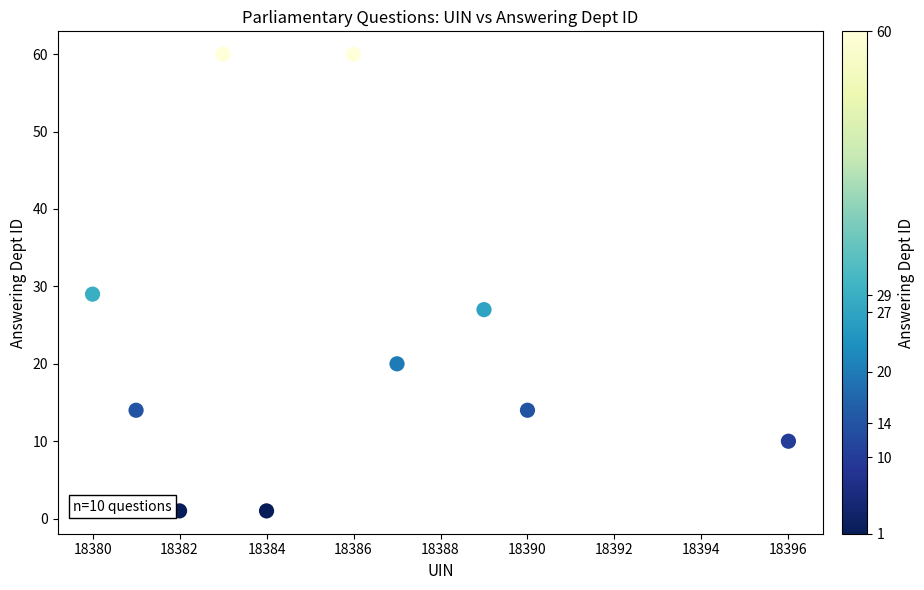

What Y value in the scatter plot is closest to 30?

29